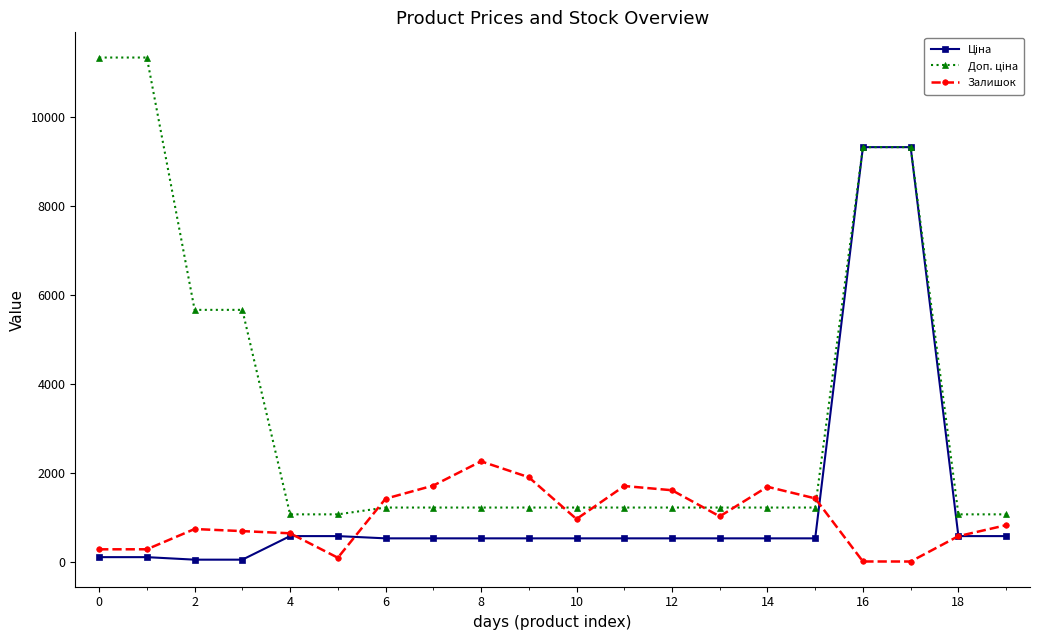

What is the maximum value for Залишок?

2265.0